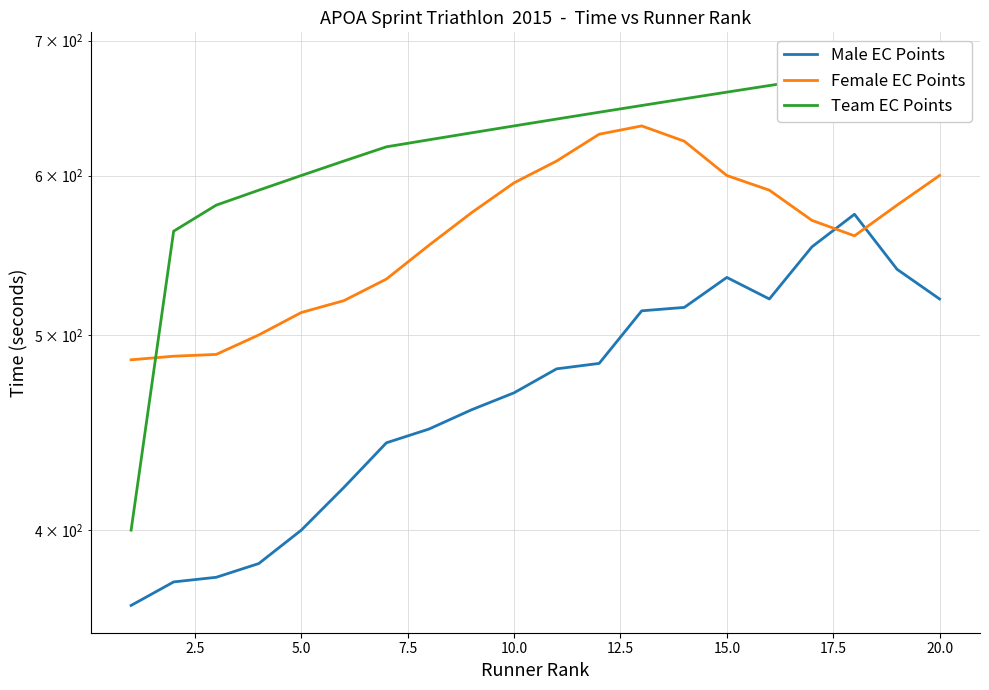

Which series has the largest total across all categories?

Team EC Points